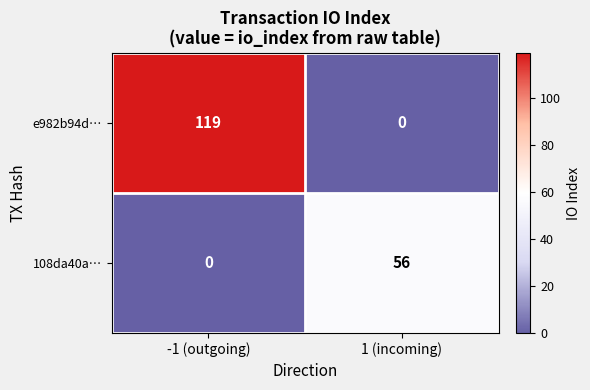

What is the sum of the e982b94d… values at -1 (outgoing) and 1 (incoming)?

119